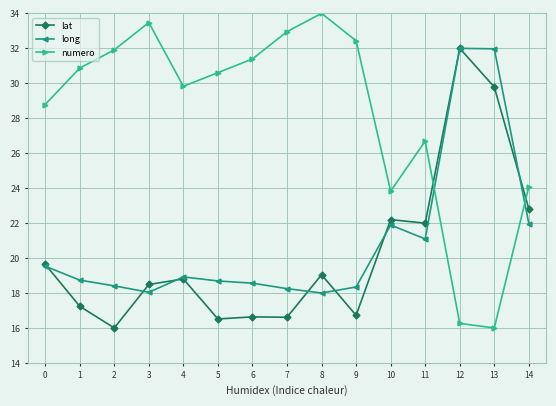

What is the sum of all lat values?

304.5